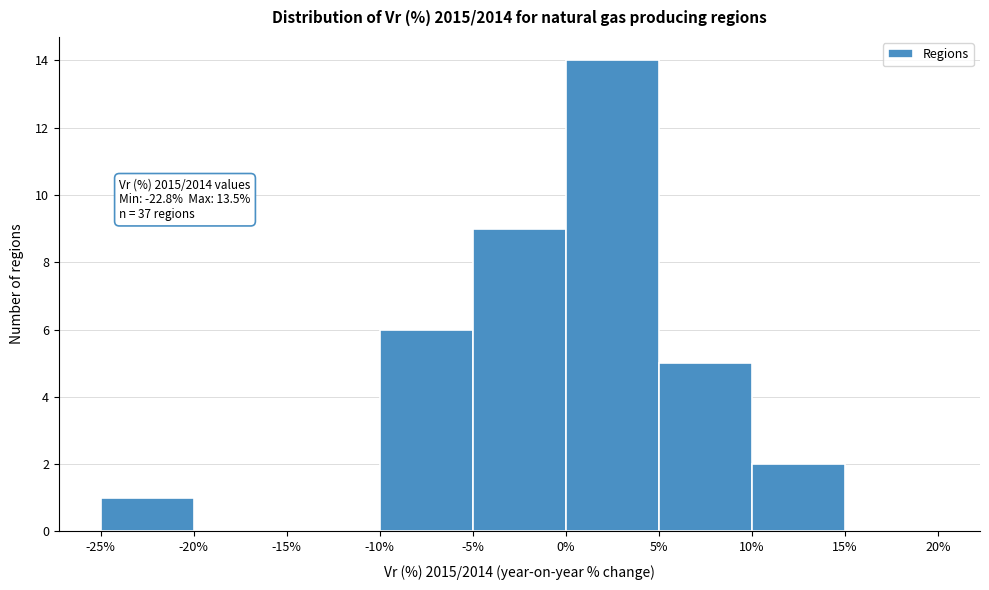

Over which range of the x-axis is the bar tallest?

0% to 5%